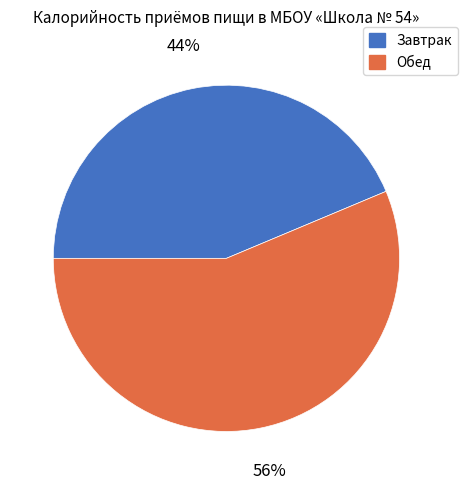

Approximately how many times larger is the value at Завтрак compared to Обед?

0.8